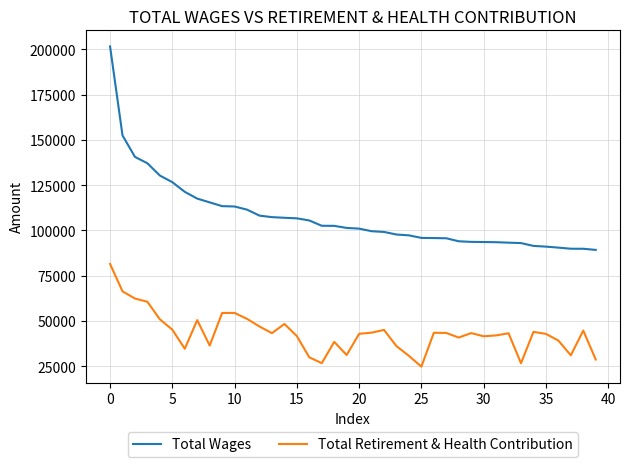

Rank the series by their maximum value, from lowest to highest.

Total Retirement & Health Contribution, Total Wages